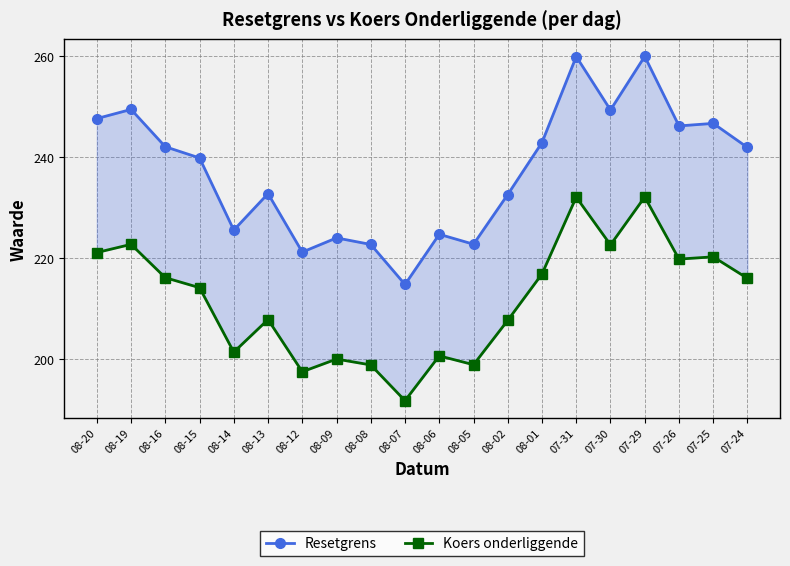

What value does the Koers onderliggende series have at 08-15?

214.1